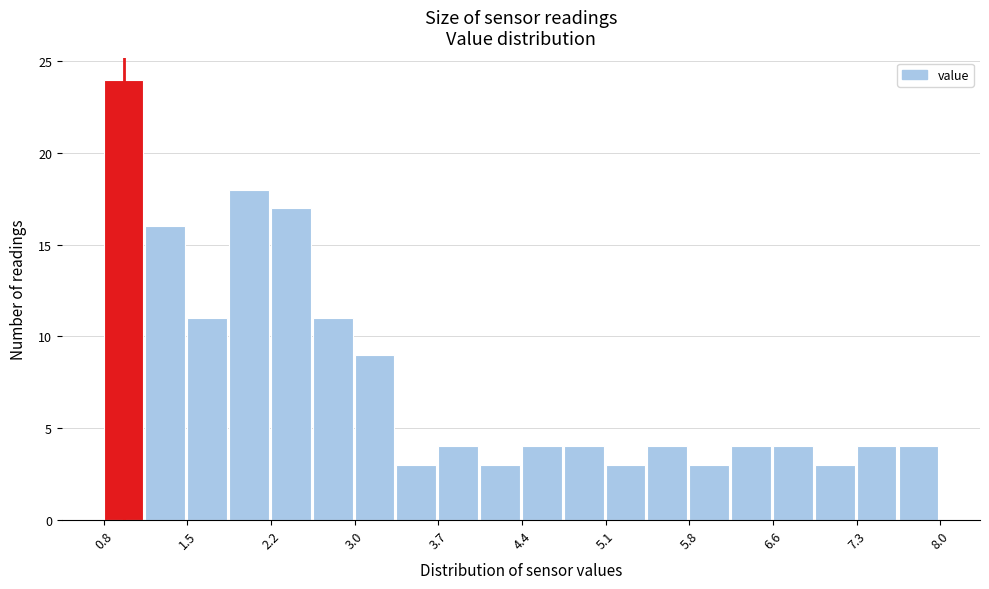

Read against the x-axis, roughly where is the centre of the tallest bar?

1.0